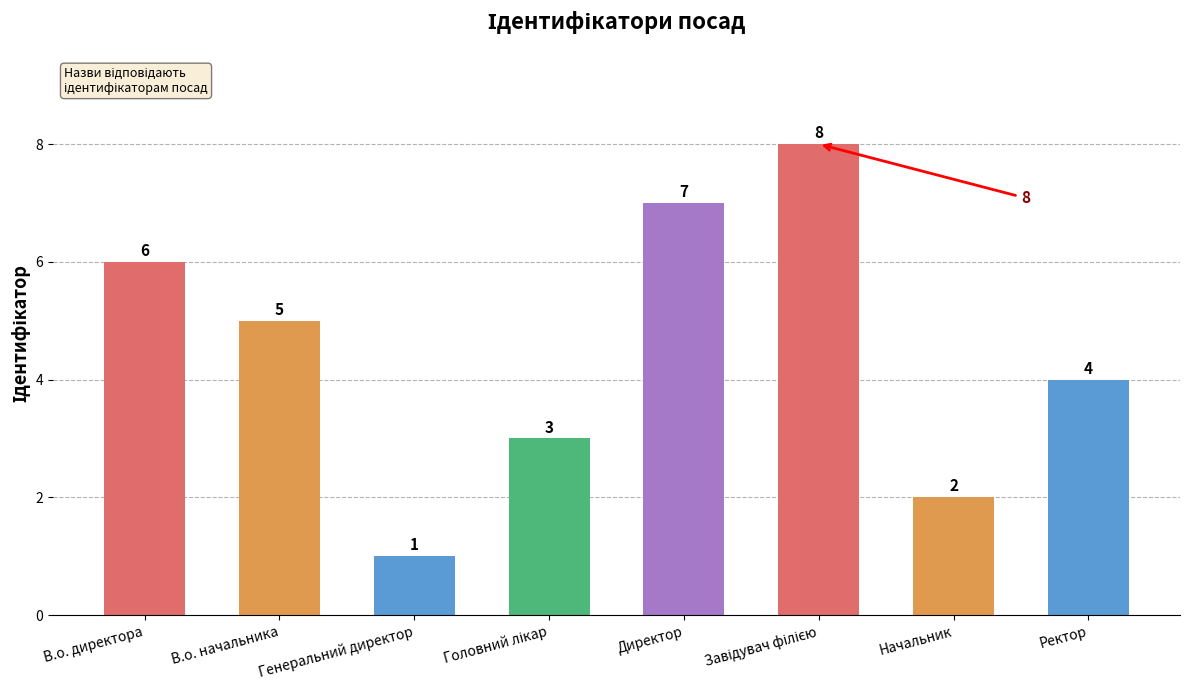

What position from the left is В.о. начальника?

2